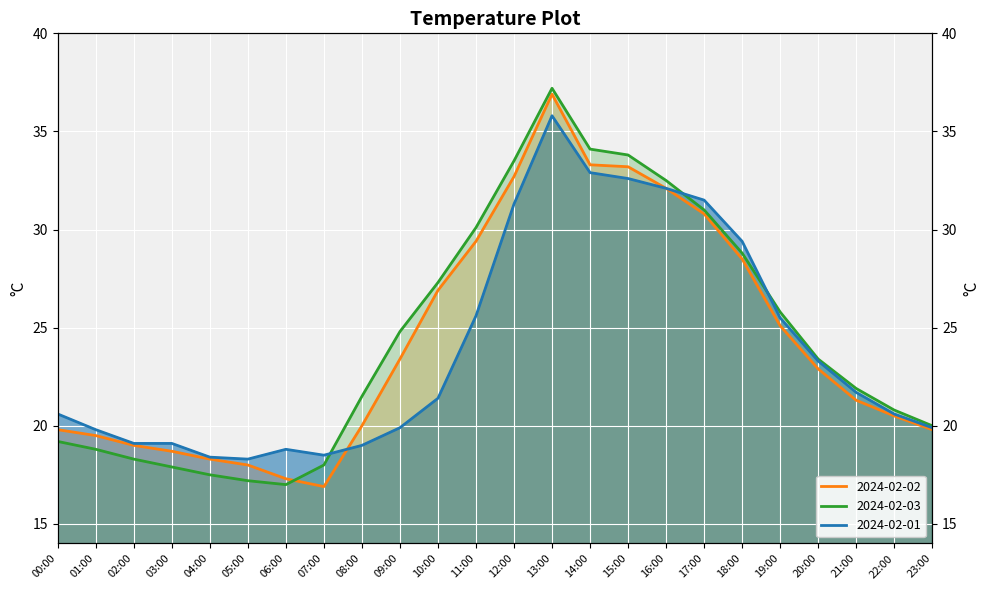

Which category has the highest value in the 2024-02-02 series?

13:00